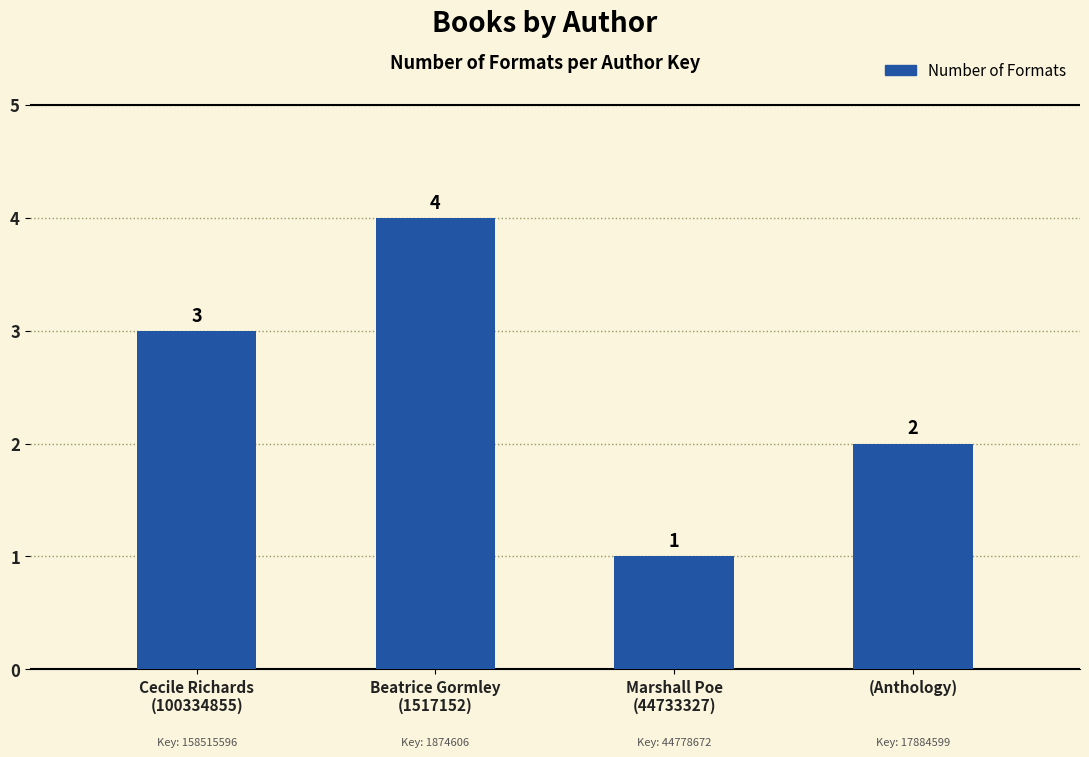

Does the chart contain any negative values?

No